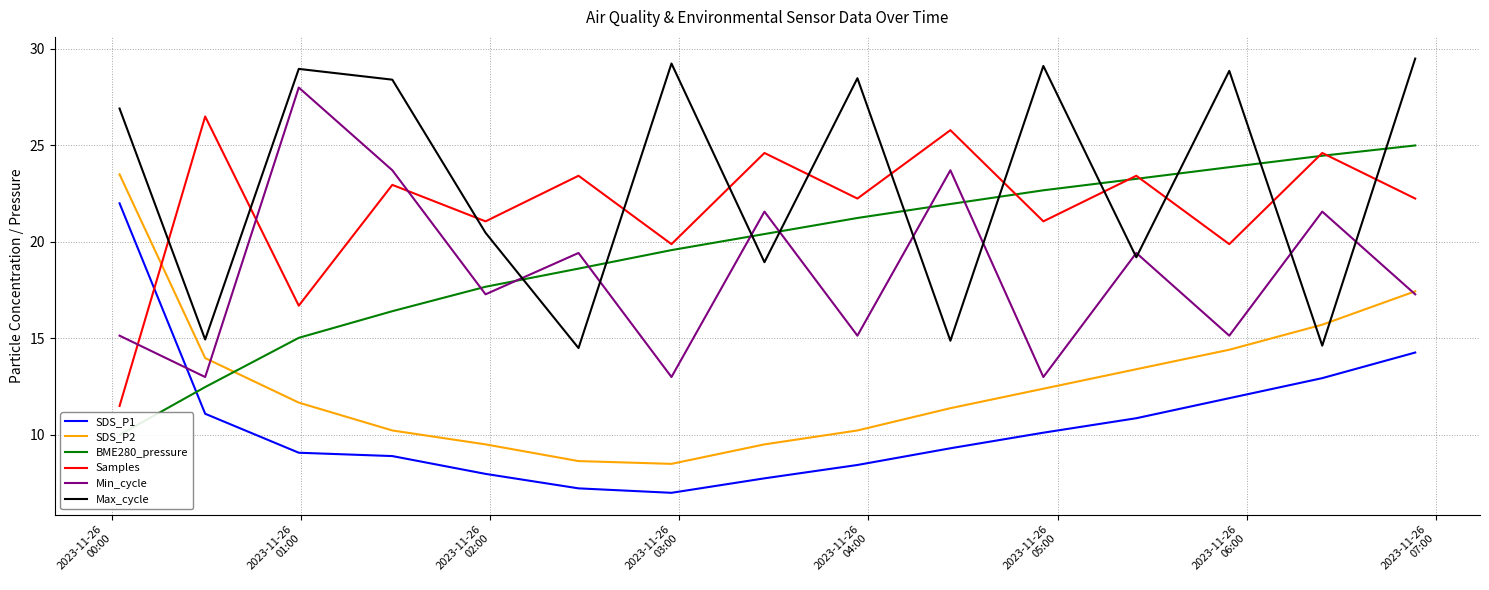

What is the minimum value for Max_cycle?

14.5